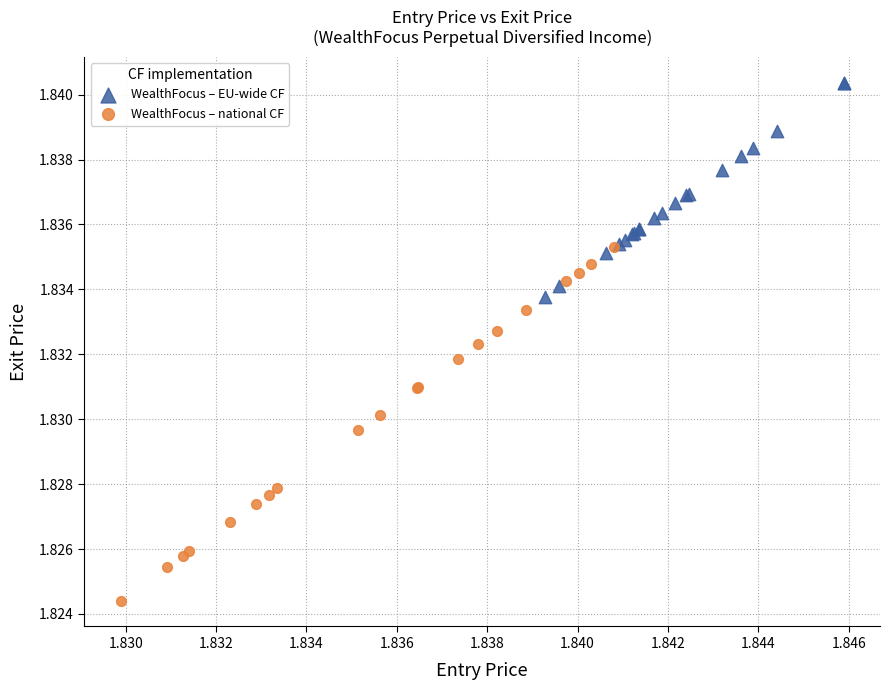

Which series reaches the minimum Y coordinate?

WealthFocus – national CF